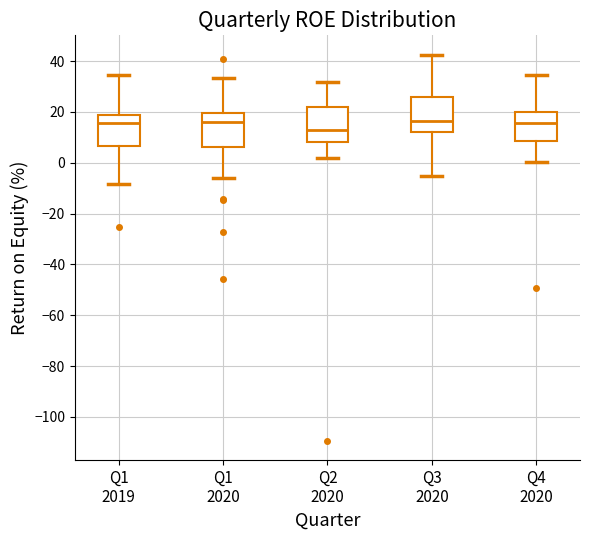

Where does the upper whisker of the box for Q4 2020 end on the y-axis? The values are not printed on the chart, so give them approximately, as read against the axis.

34